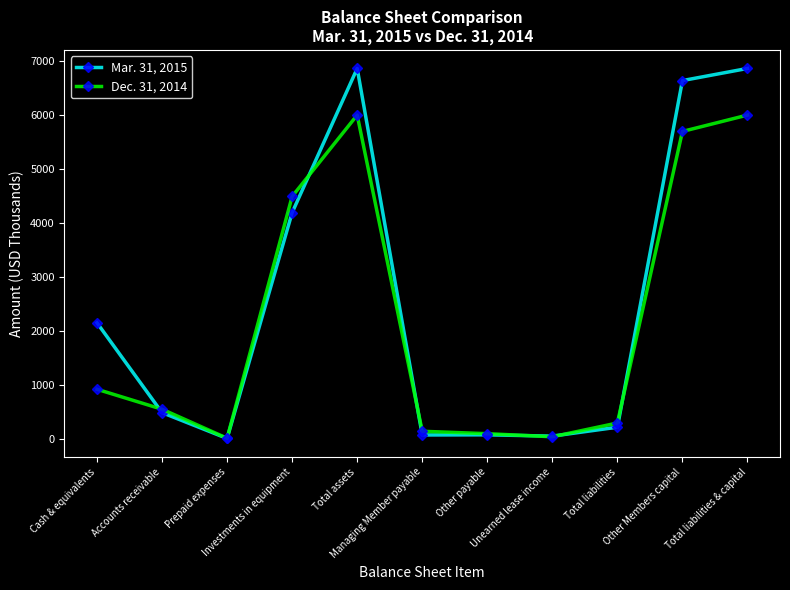

Where does the Mar. 31, 2015 series first go above 495?

Cash & equivalents